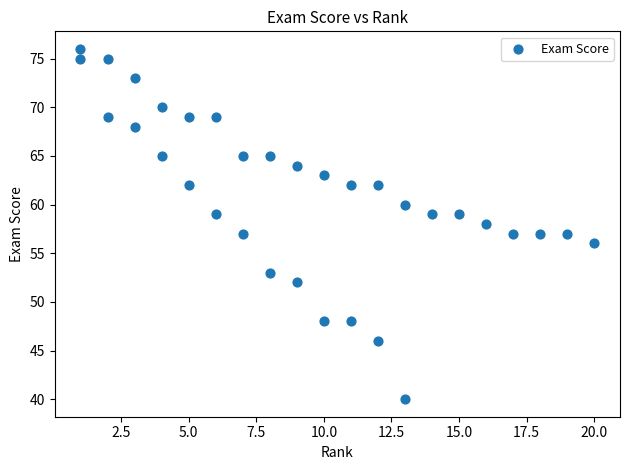

What is the range of X values (max minus min)?

19